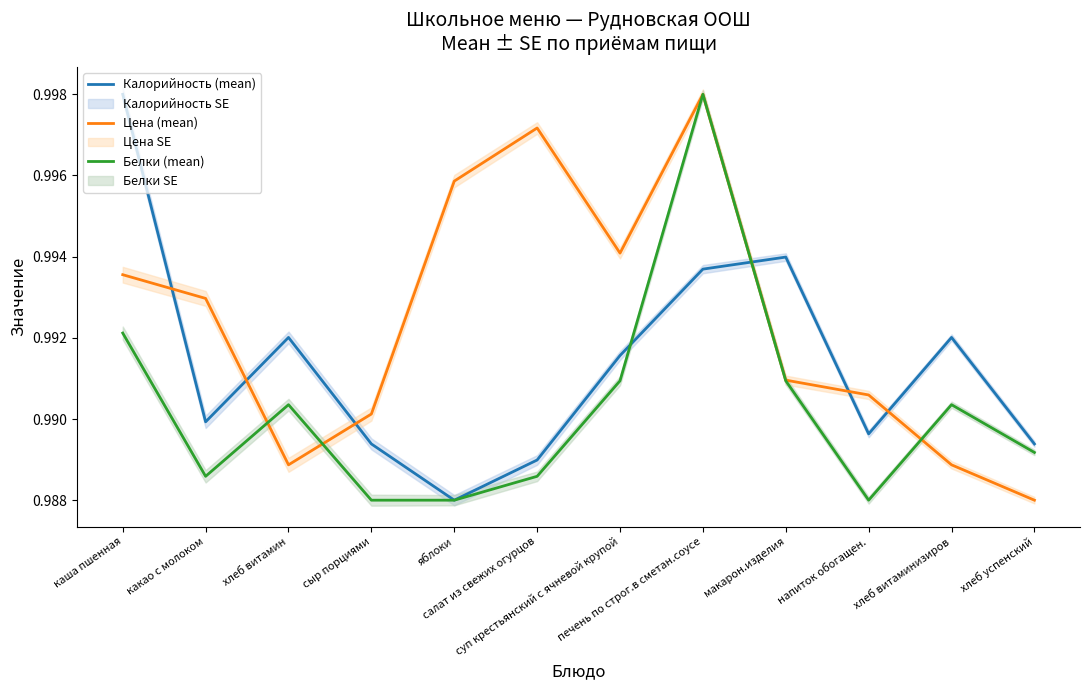

Reading right to left, transcribe all the data shown in this chart.

Калорийность (mean): хлеб успенский=1.0	хлеб витаминизиров=1.0	напиток обогащен.=1.0	макарон.изделия=1.0	печень по строг.в сметан.соусе=1.0	суп крестьянский с ячневой крупой=1.0	салат из свежих огурцов=1.0	яблоки=1.0	сыр порциями=1.0	хлеб витамин=1.0	какао с молоком=1.0	каша пшенная=1.0
Цена (mean): хлеб успенский=1.0	хлеб витаминизиров=1.0	напиток обогащен.=1.0	макарон.изделия=1.0	печень по строг.в сметан.соусе=1.0	суп крестьянский с ячневой крупой=1.0	салат из свежих огурцов=1.0	яблоки=1.0	сыр порциями=1.0	хлеб витамин=1.0	какао с молоком=1.0	каша пшенная=1.0
Белки (mean): хлеб успенский=1.0	хлеб витаминизиров=1.0	напиток обогащен.=1.0	макарон.изделия=1.0	печень по строг.в сметан.соусе=1.0	суп крестьянский с ячневой крупой=1.0	салат из свежих огурцов=1.0	яблоки=1.0	сыр порциями=1.0	хлеб витамин=1.0	какао с молоком=1.0	каша пшенная=1.0